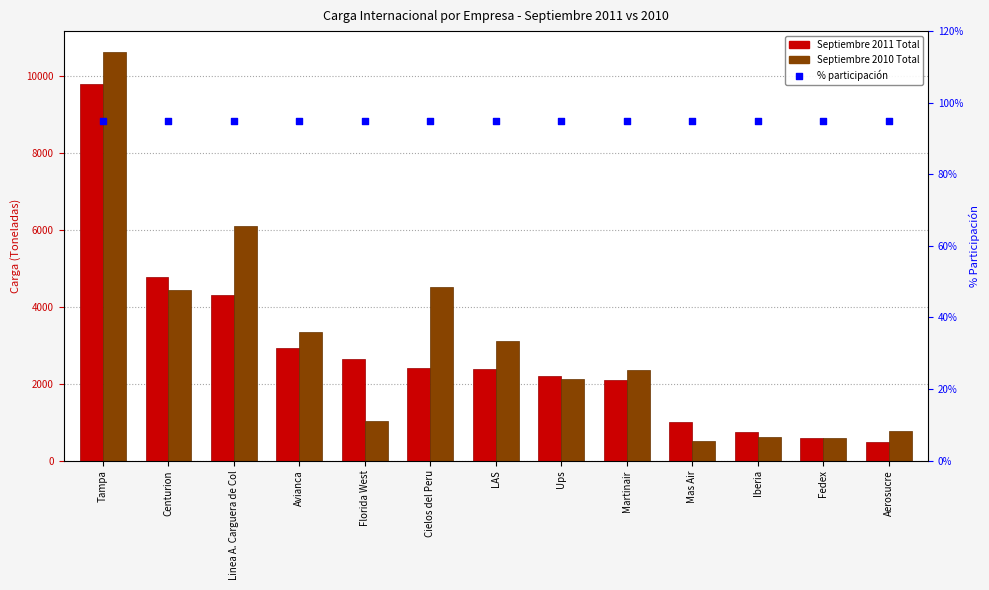

What is the total value across all series at Centurion?

9303.8